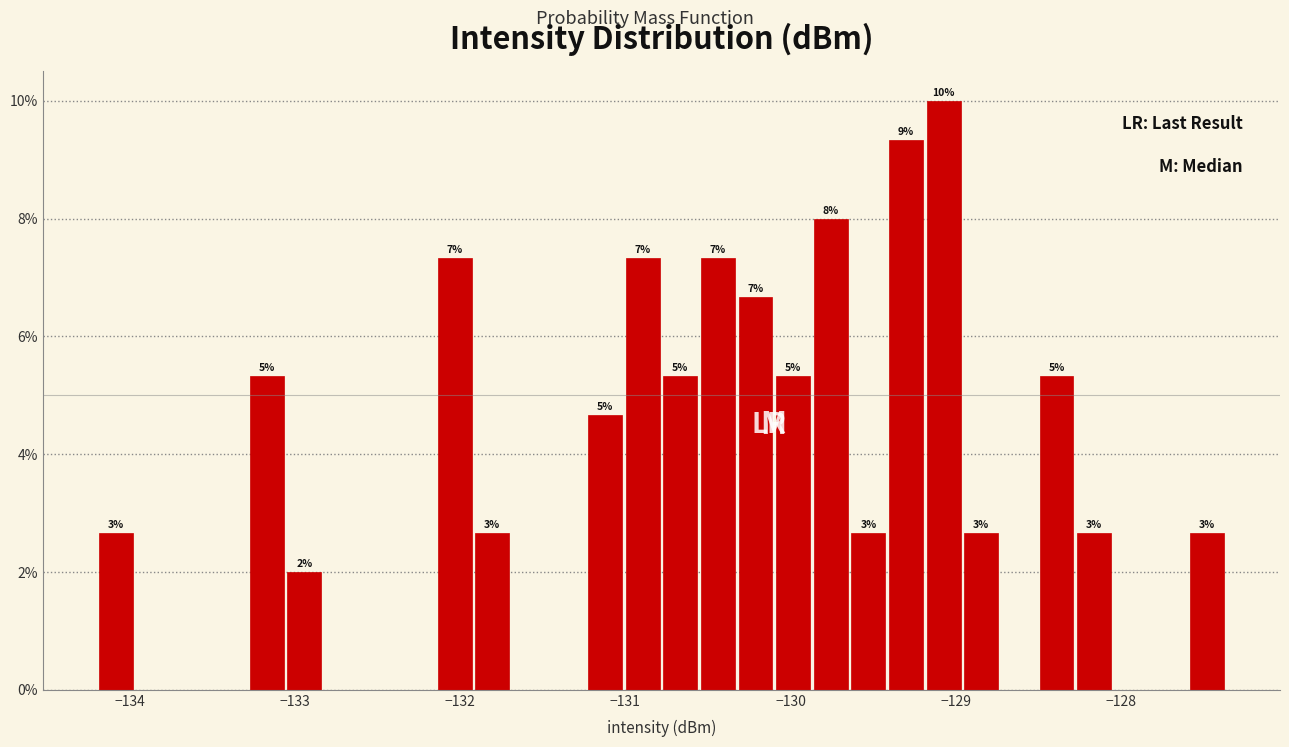

Read against the x-axis, roughly where is the centre of the tallest bar?

-129.1